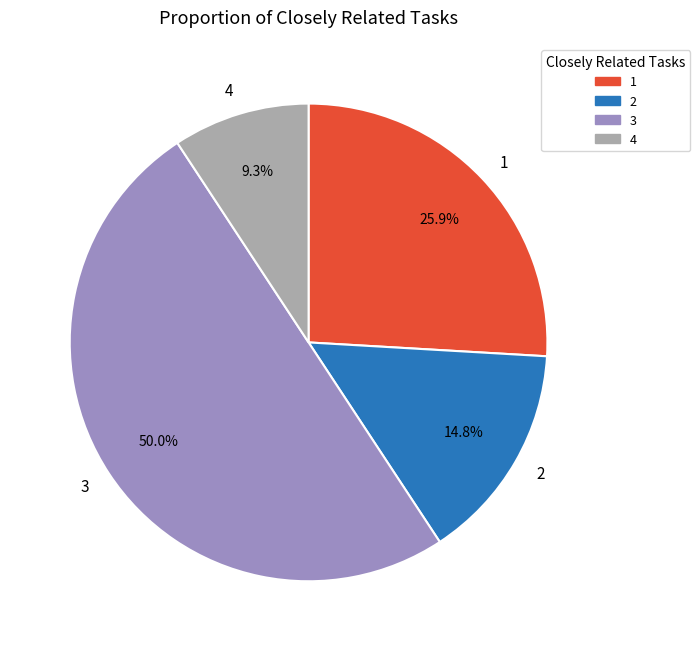

Is 2 the majority of the pie?

No